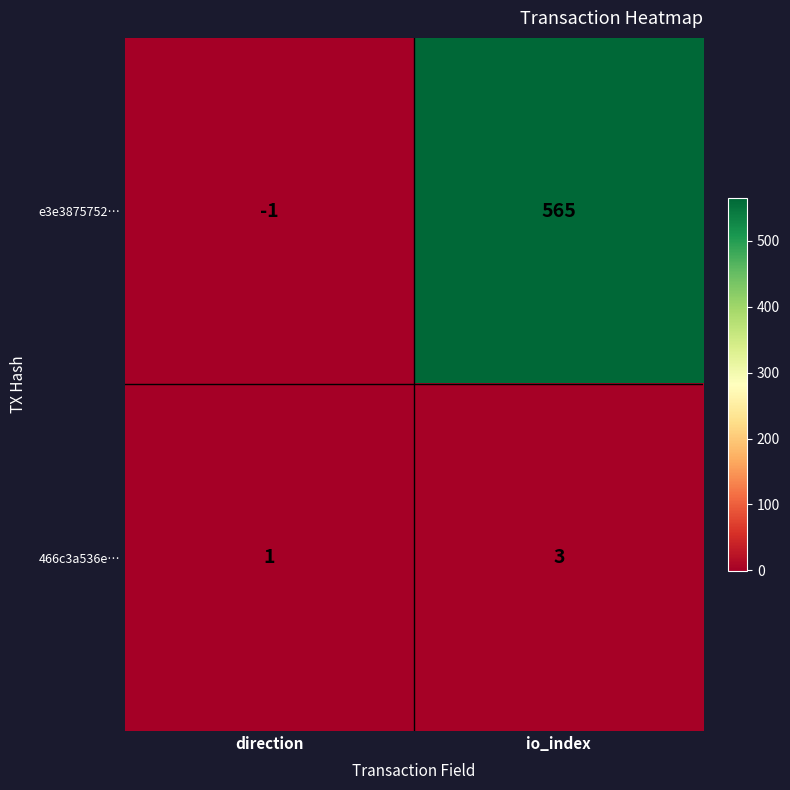

Read the e3e3875752… value at io_index, to the nearest 100.

600